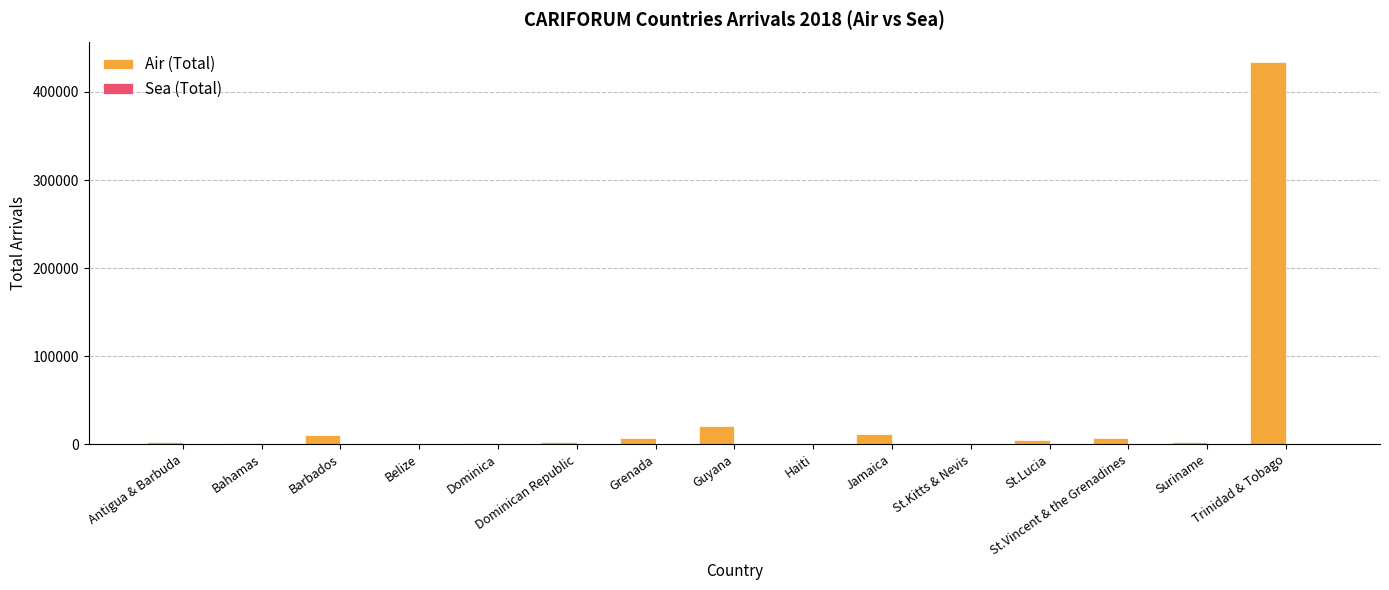

What is the maximum value for Air (Total)?

434496